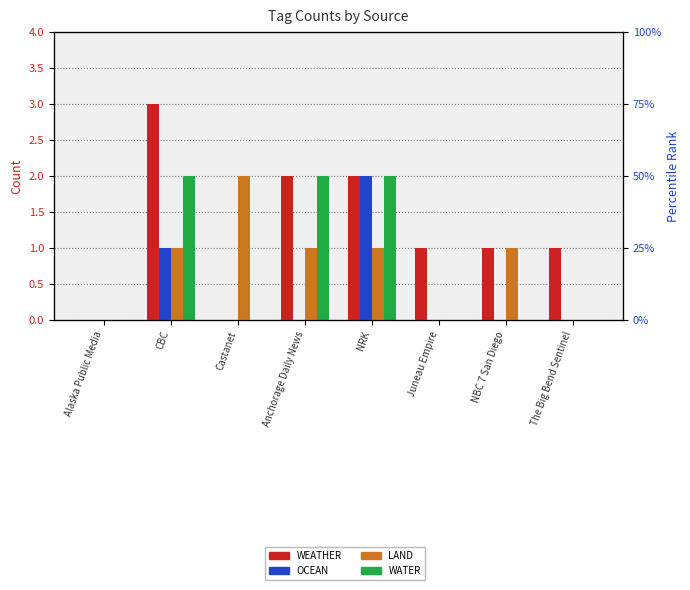

Which series has the largest total across all categories?

WEATHER